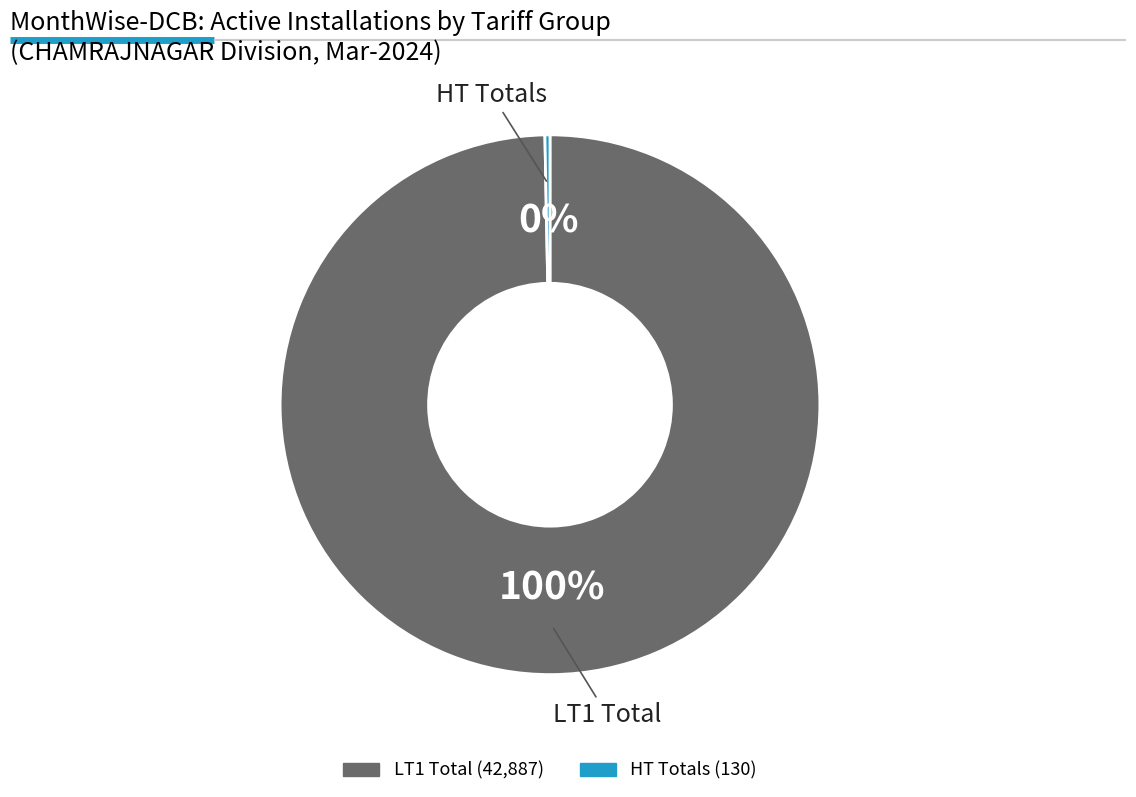

Is there any slice that represents more than half of the pie?

Yes